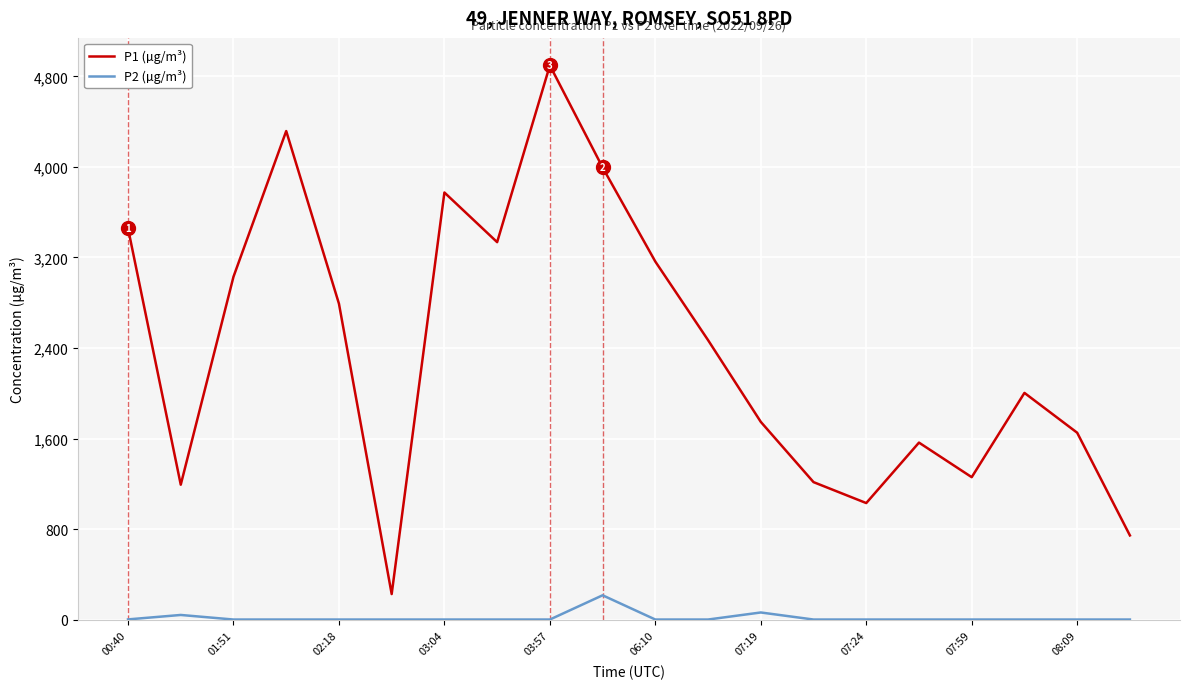

What is the difference between the maximum and minimum values in the P1 (µg/m³) series?

4670.9